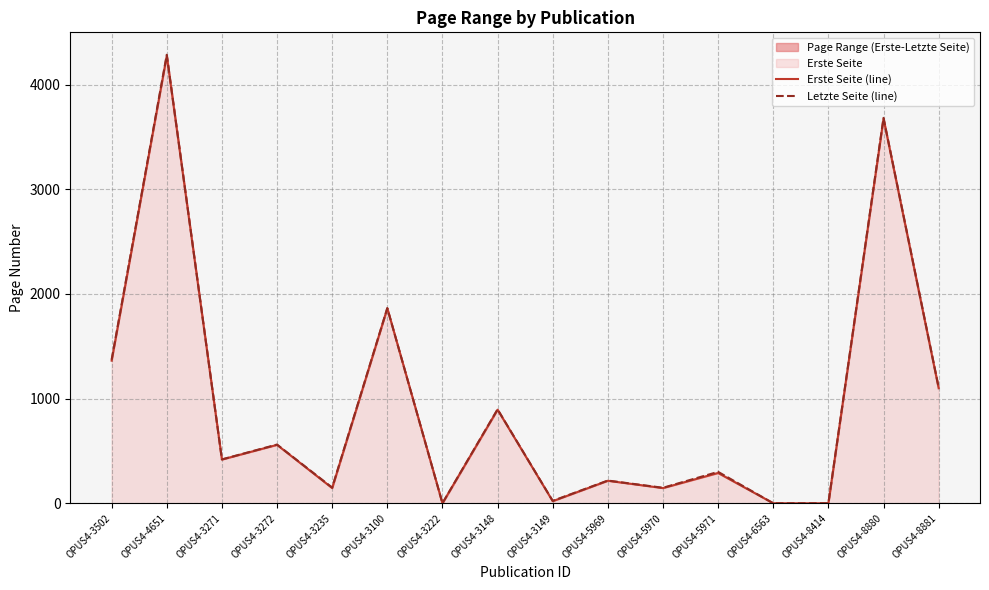

Which has a higher value, OPUS4-3272 or OPUS4-3100?

OPUS4-3100